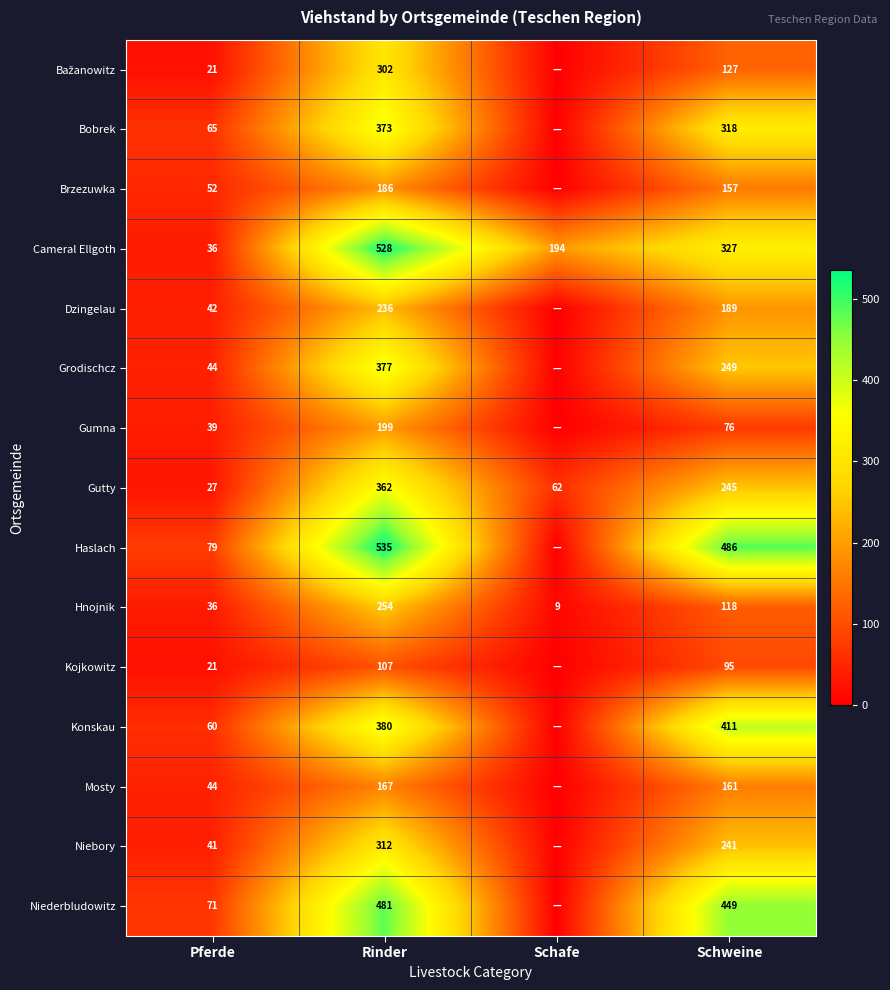

How many distinct data groups are displayed?

15